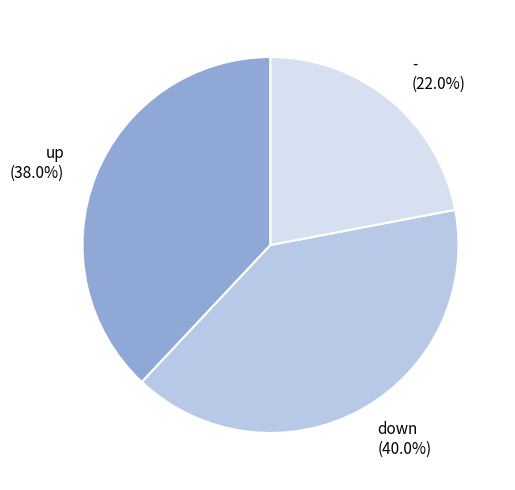

To the nearest percent, what portion does down represent?

40%